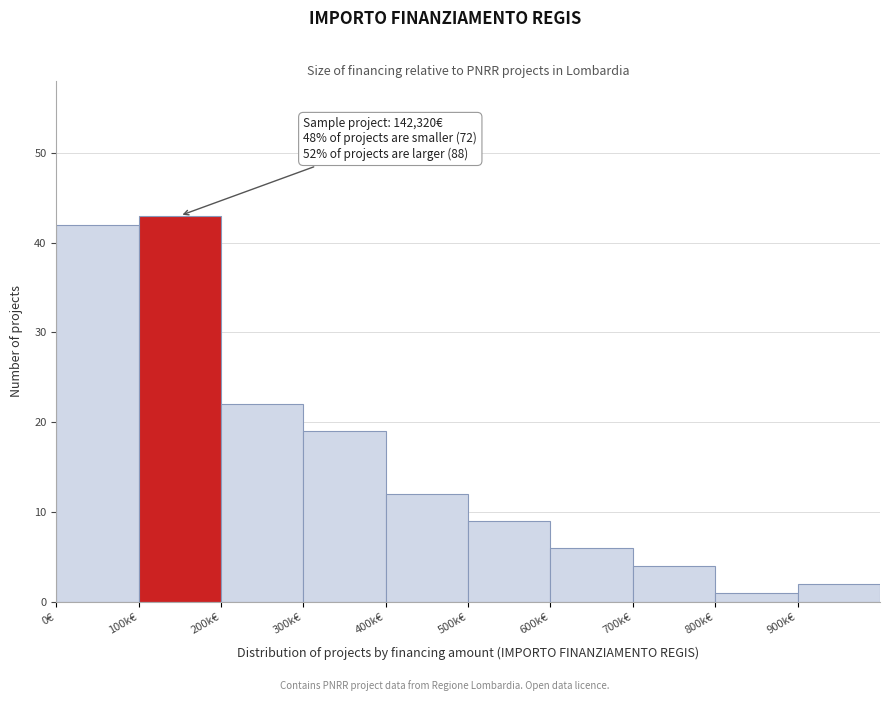

Reading left to right, what are all the values shown in this chart?

42	43	22	19	12	9	6	4	1	2